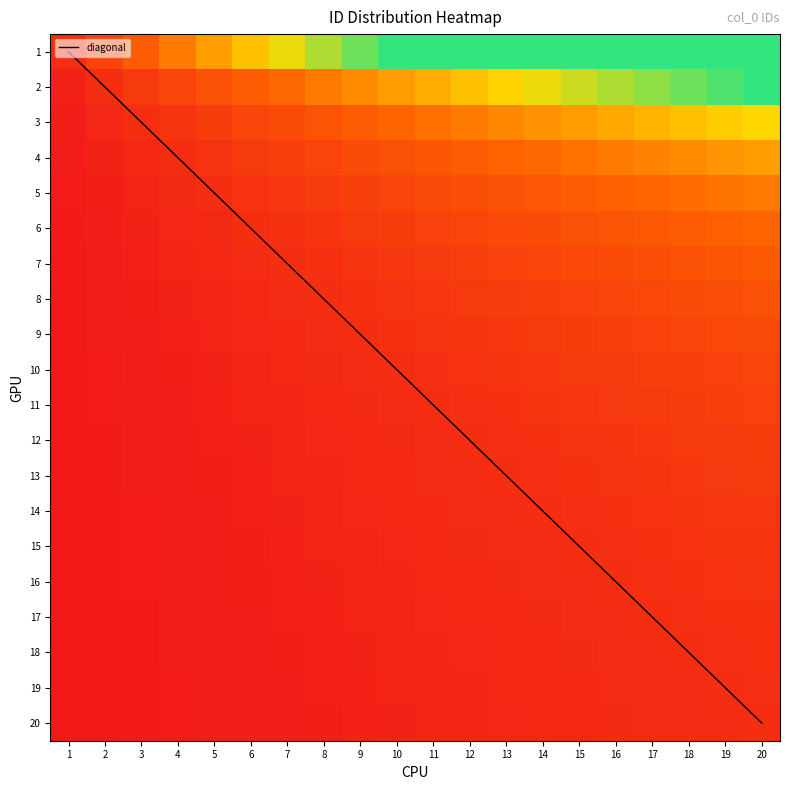

True or false: 12 has a value of 1.7 at 16.

False